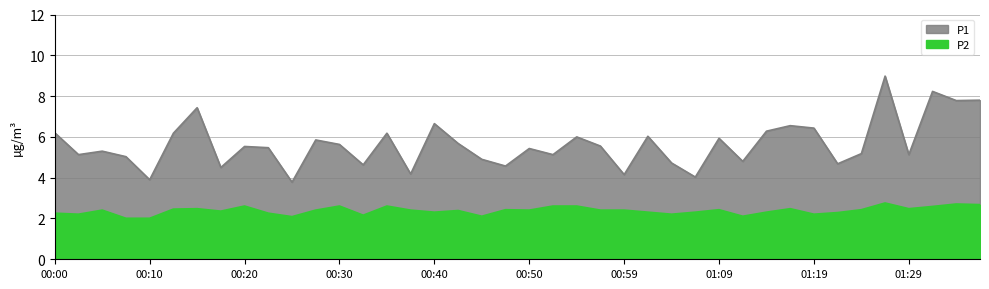

True or false: P1 and P2 intersect in this chart.

False